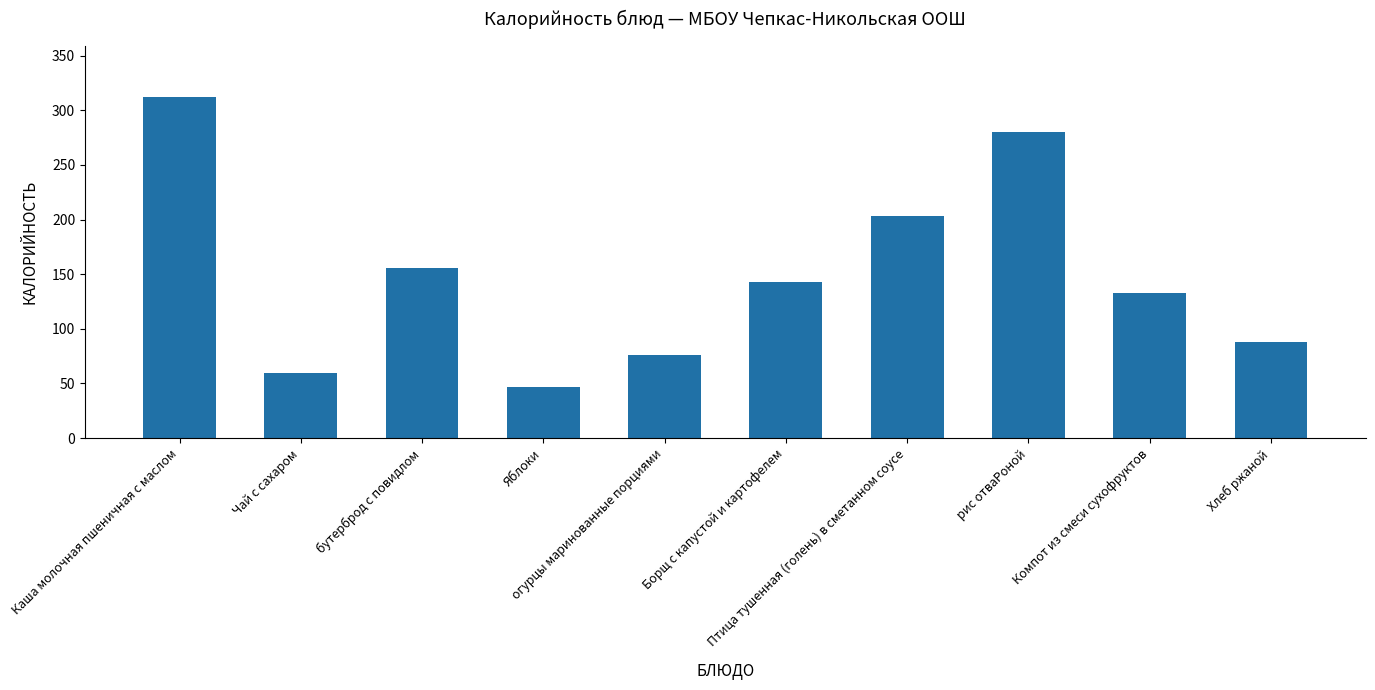

Reading left to right, extract all data points from this chart.

Каша молочная пшеничная с маслом=312	Чай с сахаром=60	бутерброд с повидлом=156	Яблоки=47	огурцы маринованные порциями=76	Борщ с капустой и картофелем=143	Птица тушенная (голень) в сметанном соусе=203	рис отваРоной=280	Компот из смеси сухофруктов=133	Хлеб ржаной=88